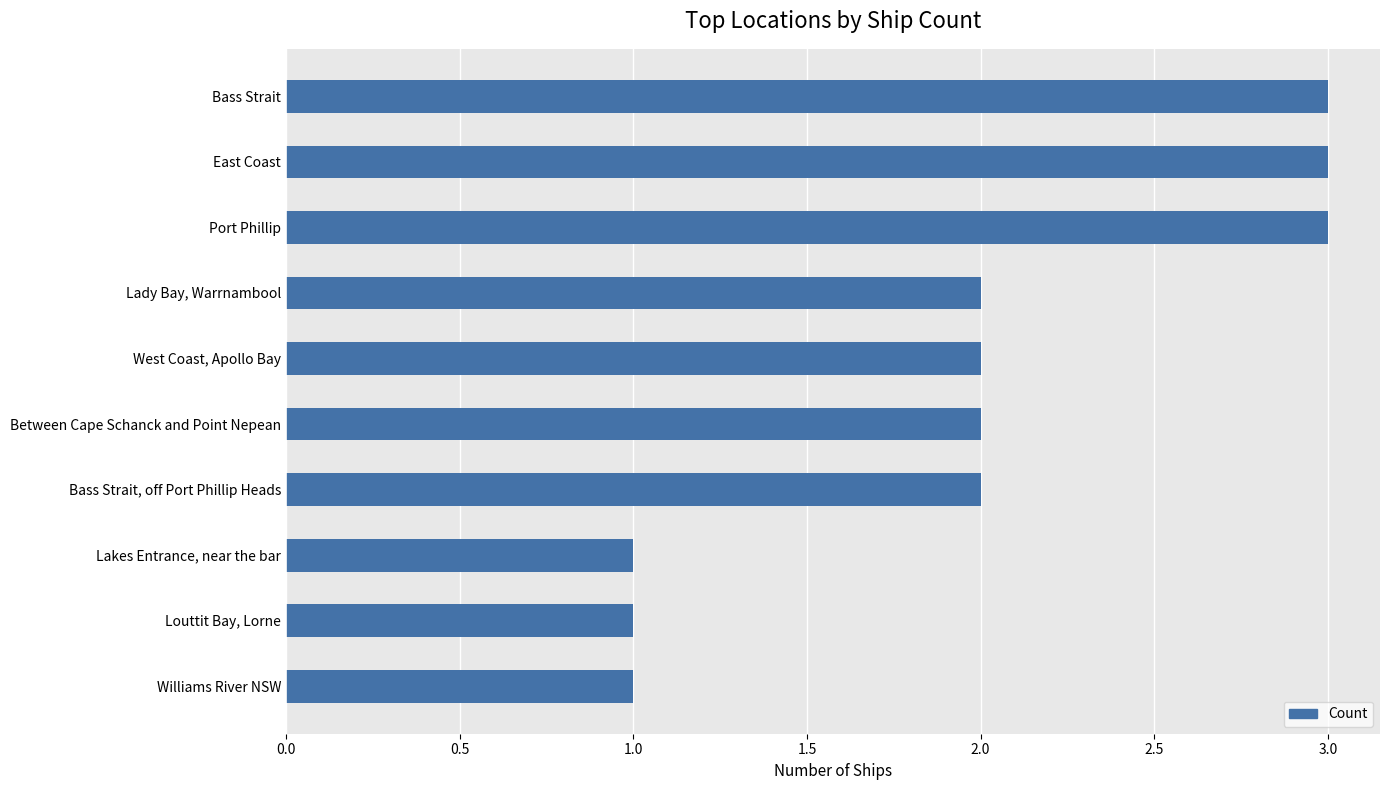

Count the values in the range 1 to 3.

10